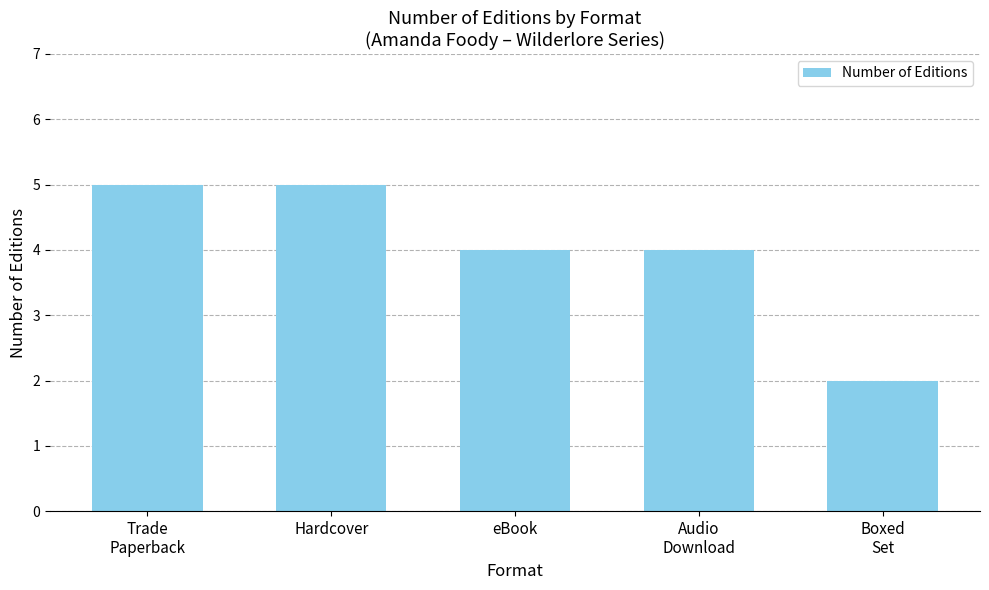

True or false: the data shows 2 at eBook.

False